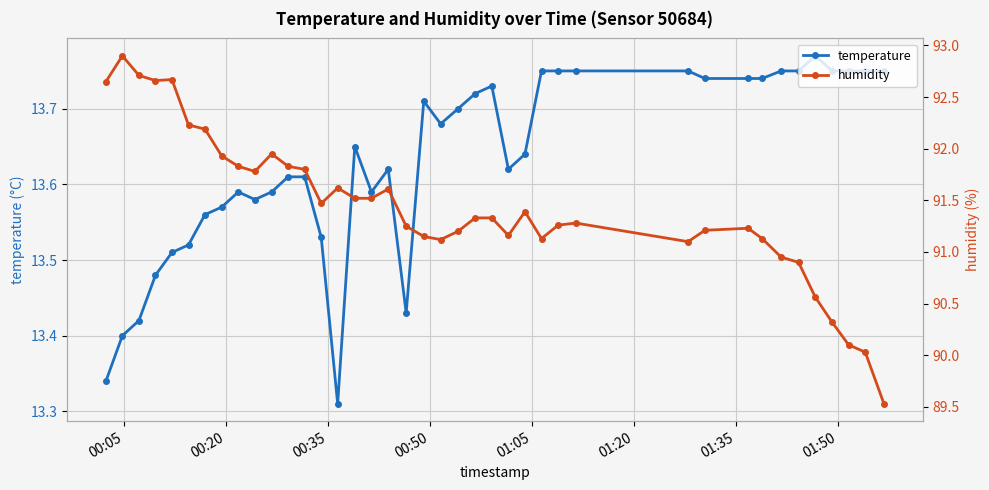

What is the sum of all temperature values?

545.2